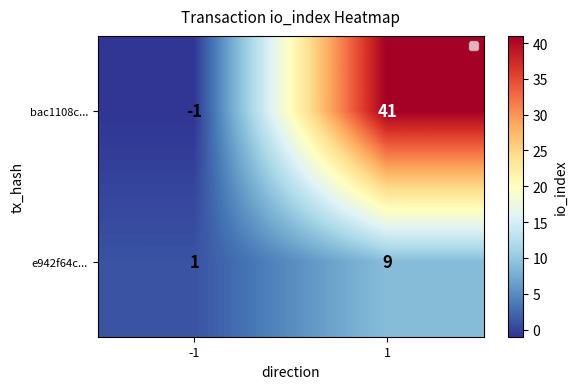

What is the maximum value shown in the chart?

41